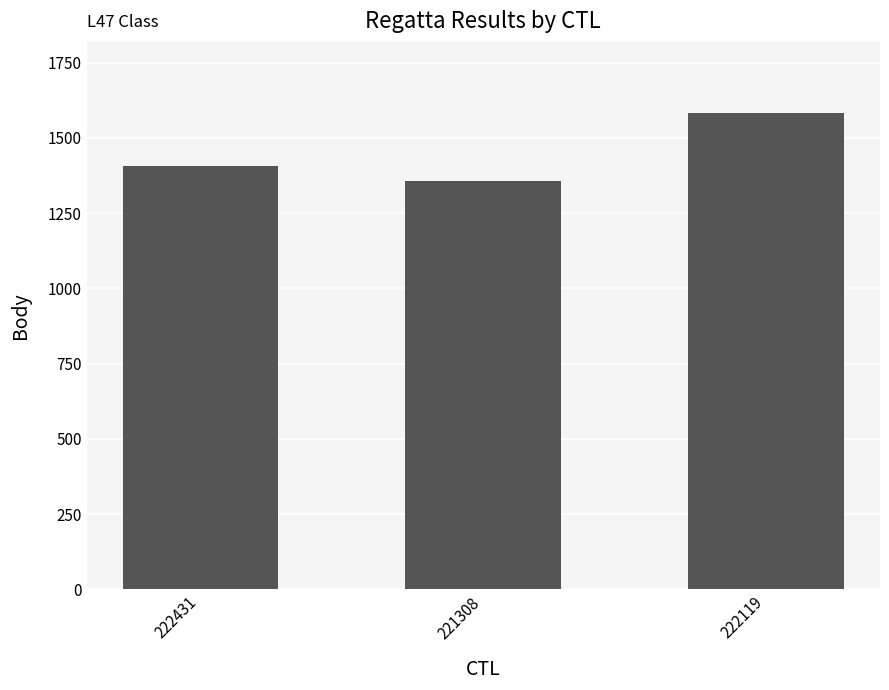

Count the number of data series in this chart.

1